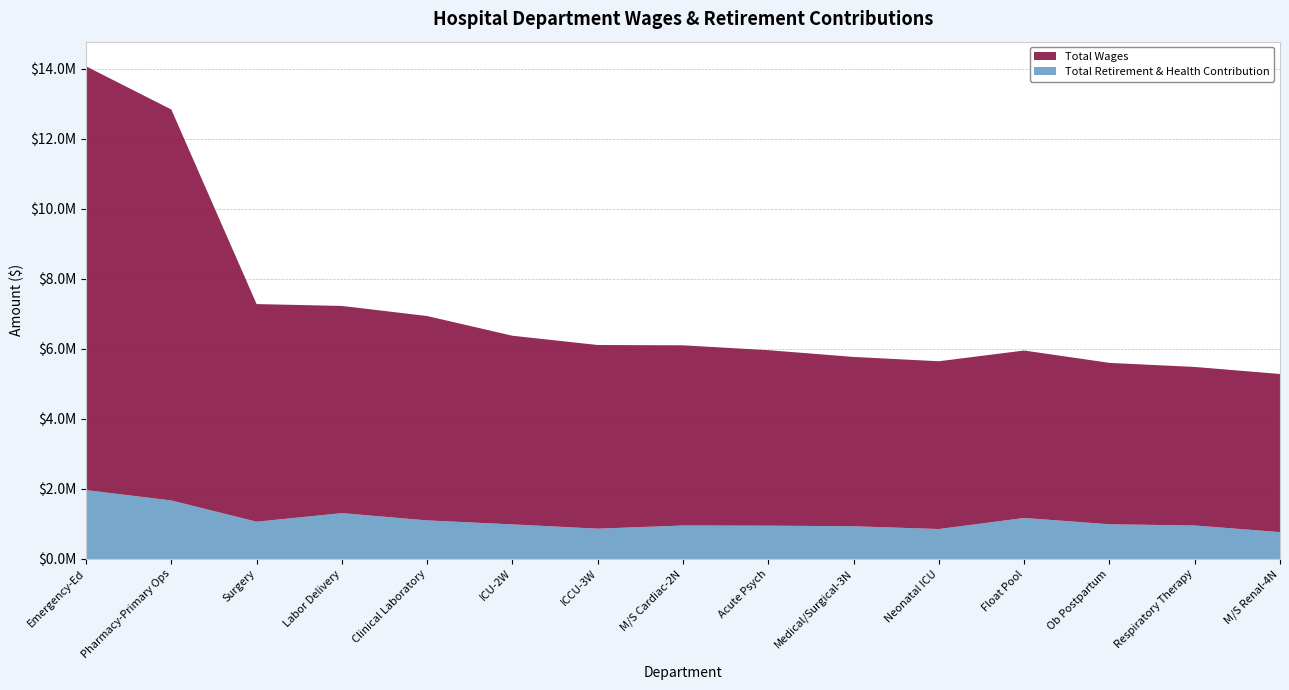

Reading right to left, what are all the values shown in this chart?

Total Wages: 4515233	4527132	4608501	4781590	4790902	4834796	5010729	5145601	5244391	5386816	5835047	5916332	6214050	11163394	12100188
Total Retirement & Health Contribution: 766674	955946	990834	1170975	854921	934276	950936	955804	865287	987316	1101632	1309379	1064367	1670395	1967627